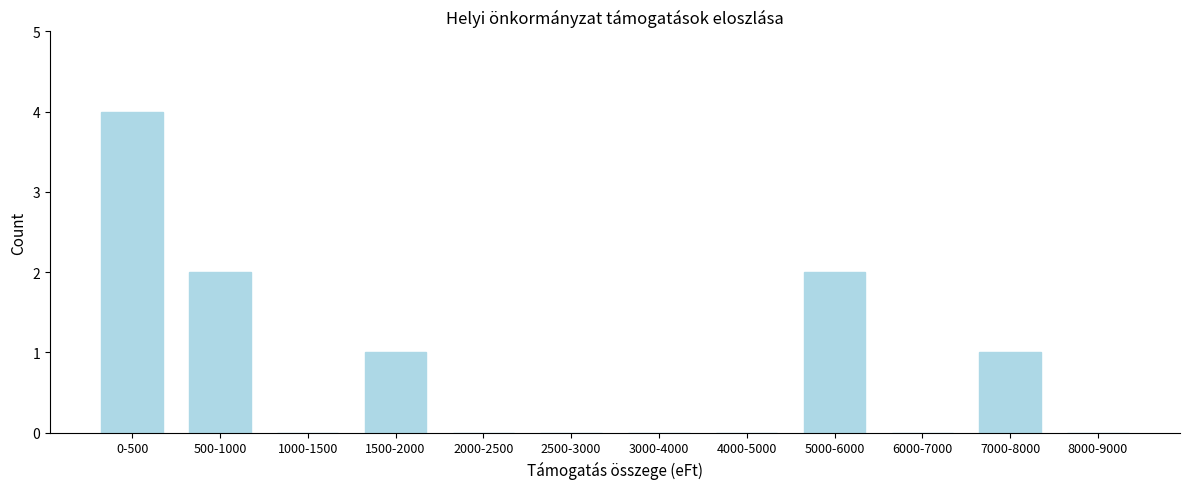

Reading left to right, list all the values displayed in this chart.

0-500=4	500-1000=2	1000-1500=0	1500-2000=1	2000-2500=0	2500-3000=0	3000-4000=0	4000-5000=0	5000-6000=2	6000-7000=0	7000-8000=1	8000-9000=0